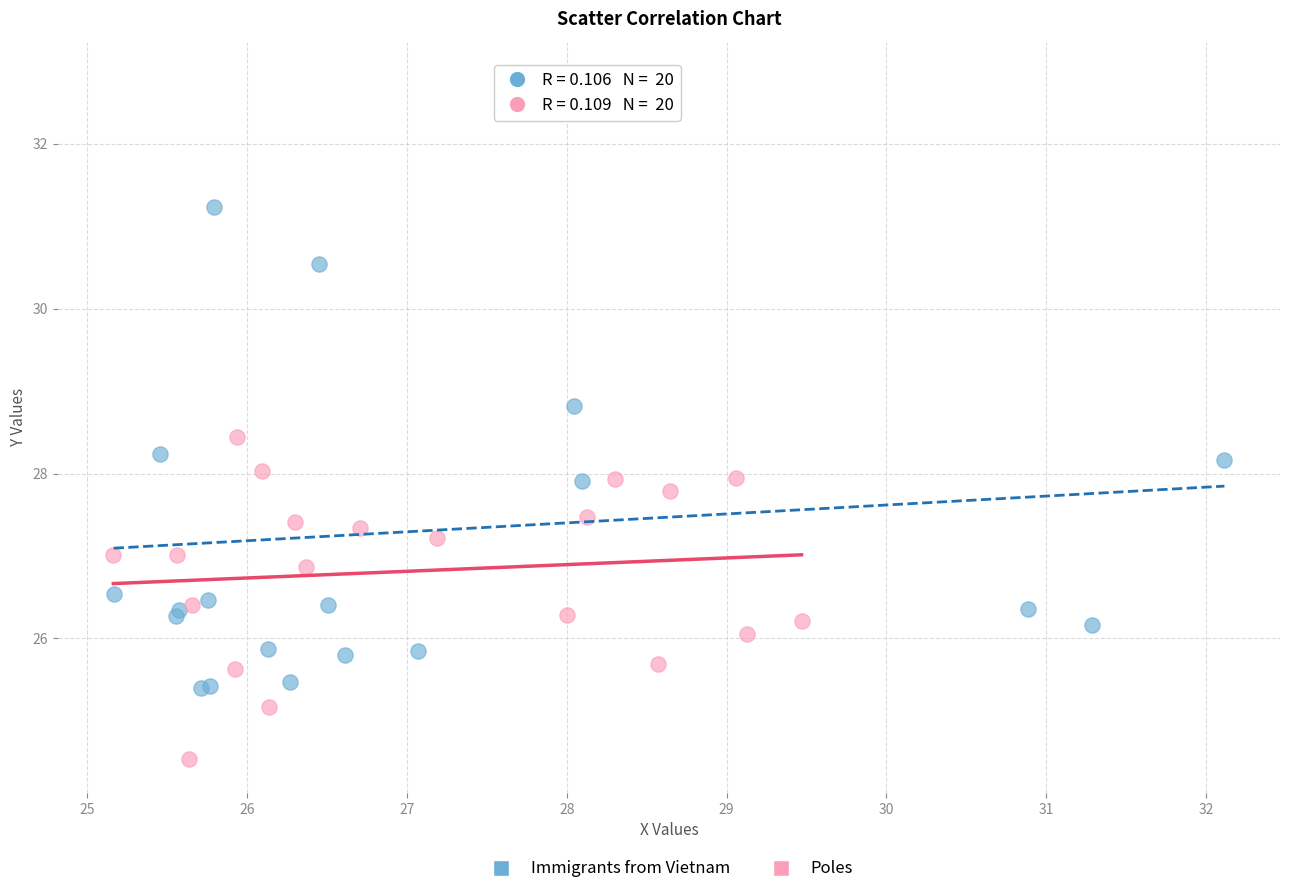

Which series has the largest Y range (max minus min)?

Immigrants from Vietnam